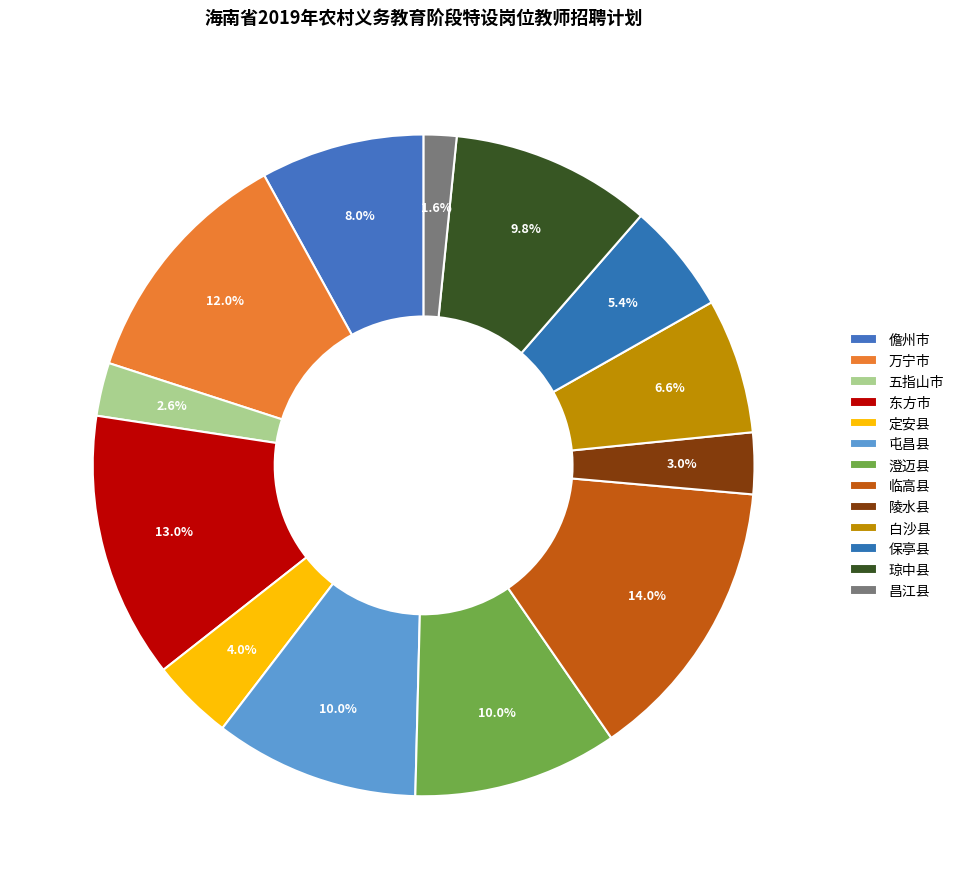

Count the number of slices in the pie.

13